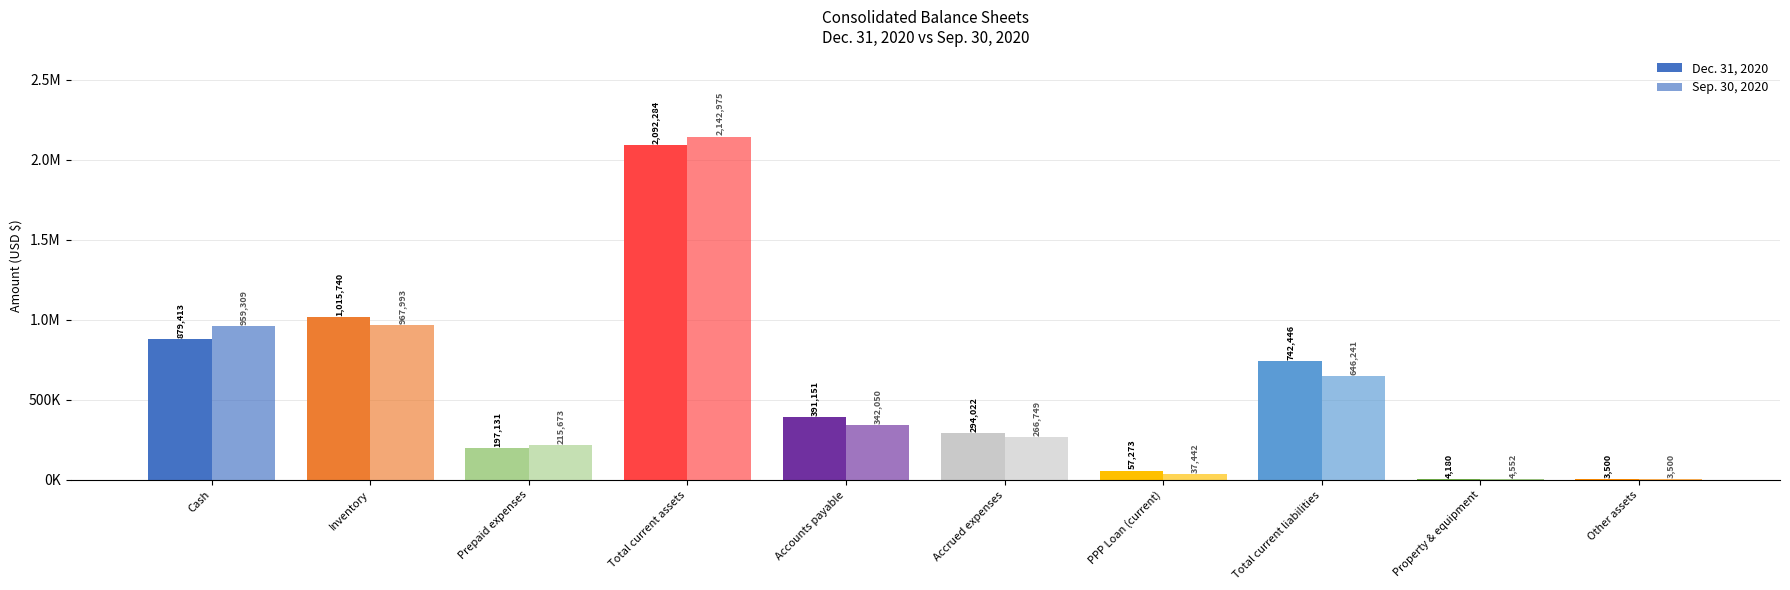

What is the label of the 4th bar from the right?

PPP Loan (current)